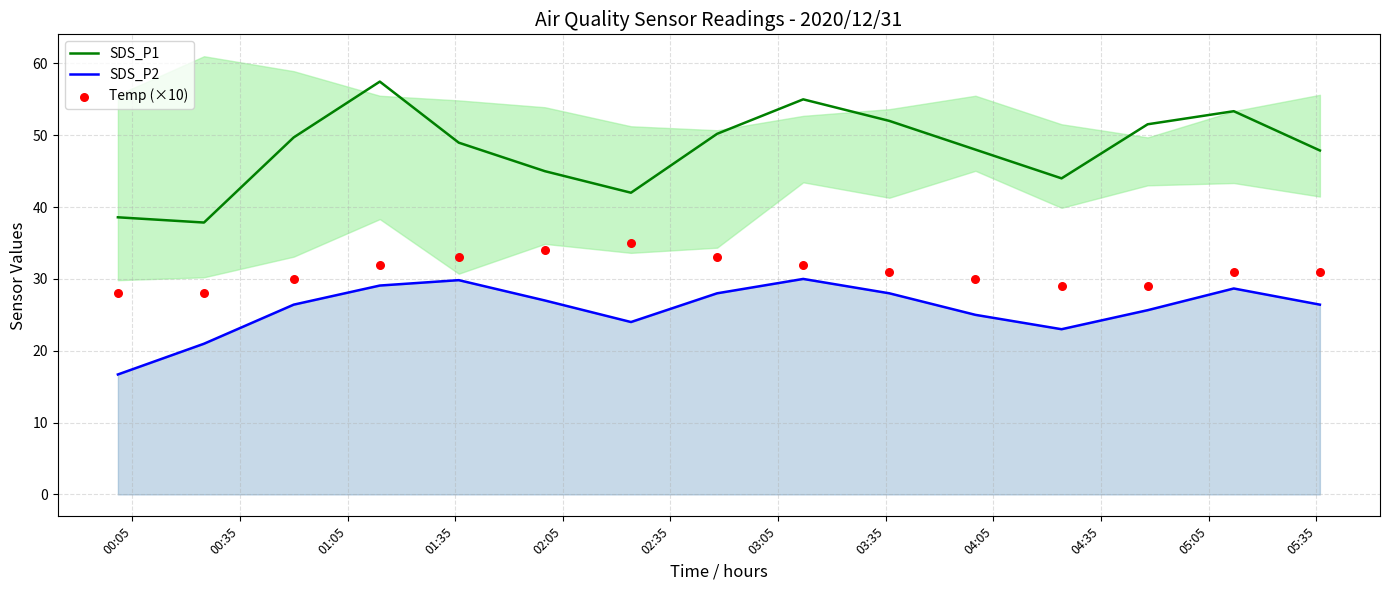

At how many categories does at least one series exceed 22?

15